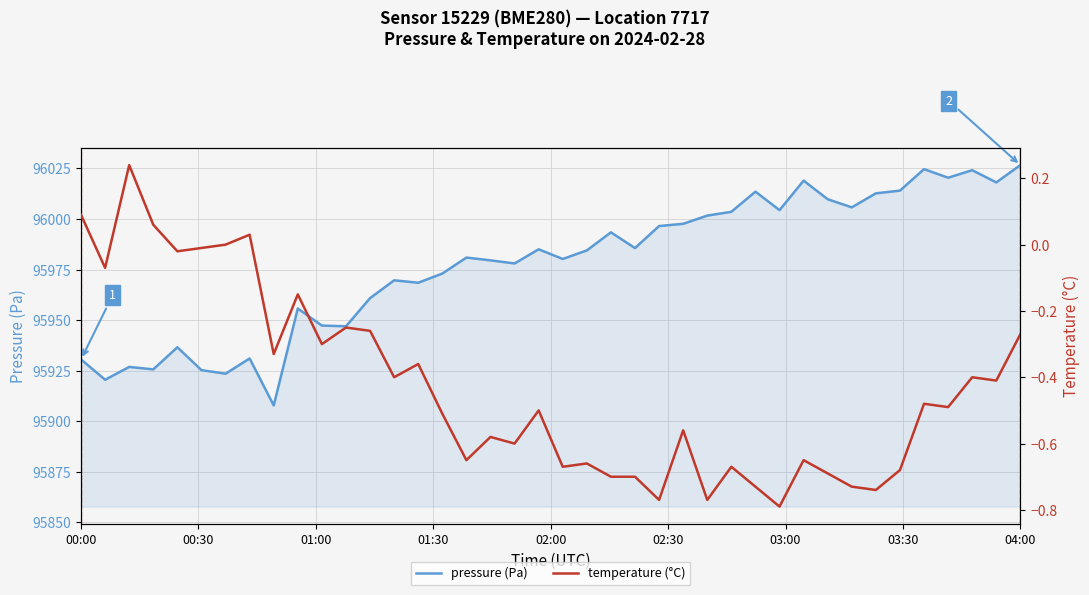

What is the minimum value for pressure (Pa)?

95907.8